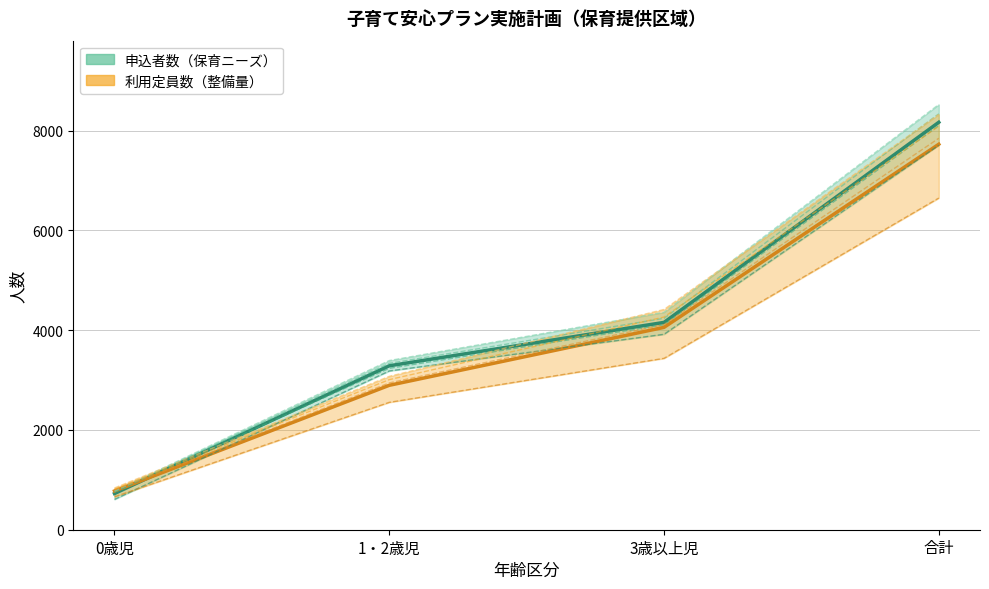

Which has a higher value, 0歳児 or 1・2歳児?

1・2歳児